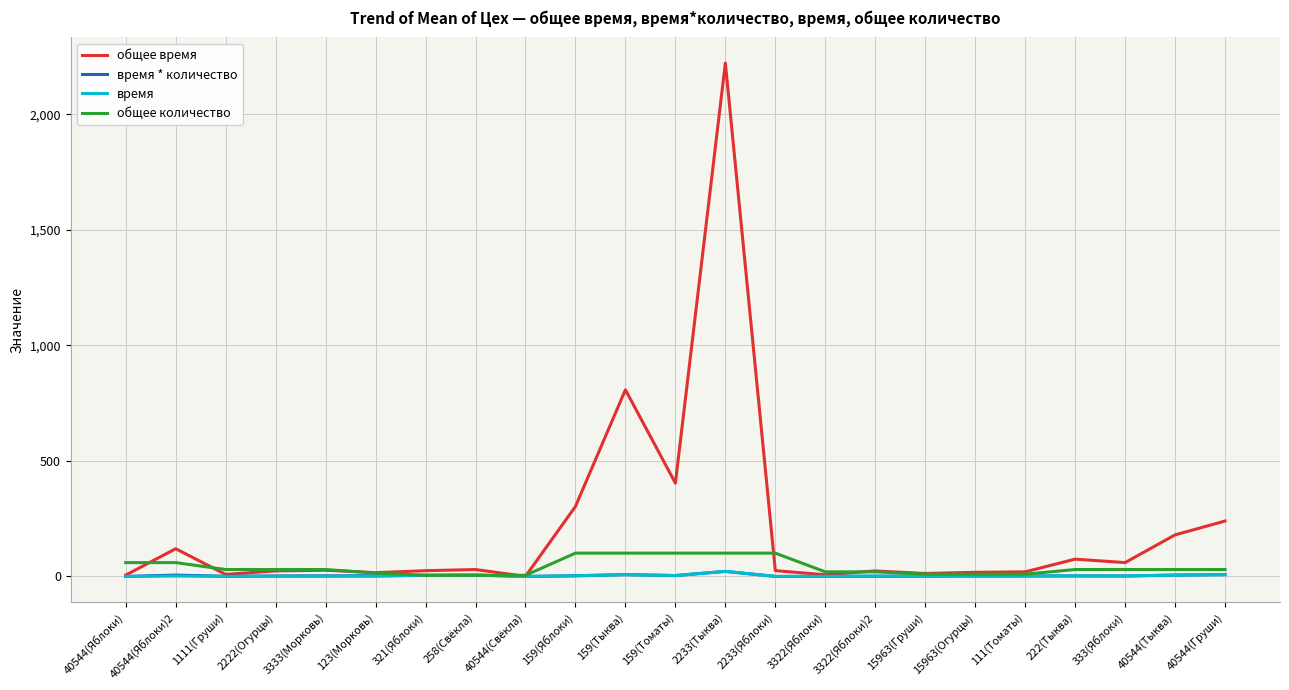

Which category has the highest value across all series?

2233(Тыква)